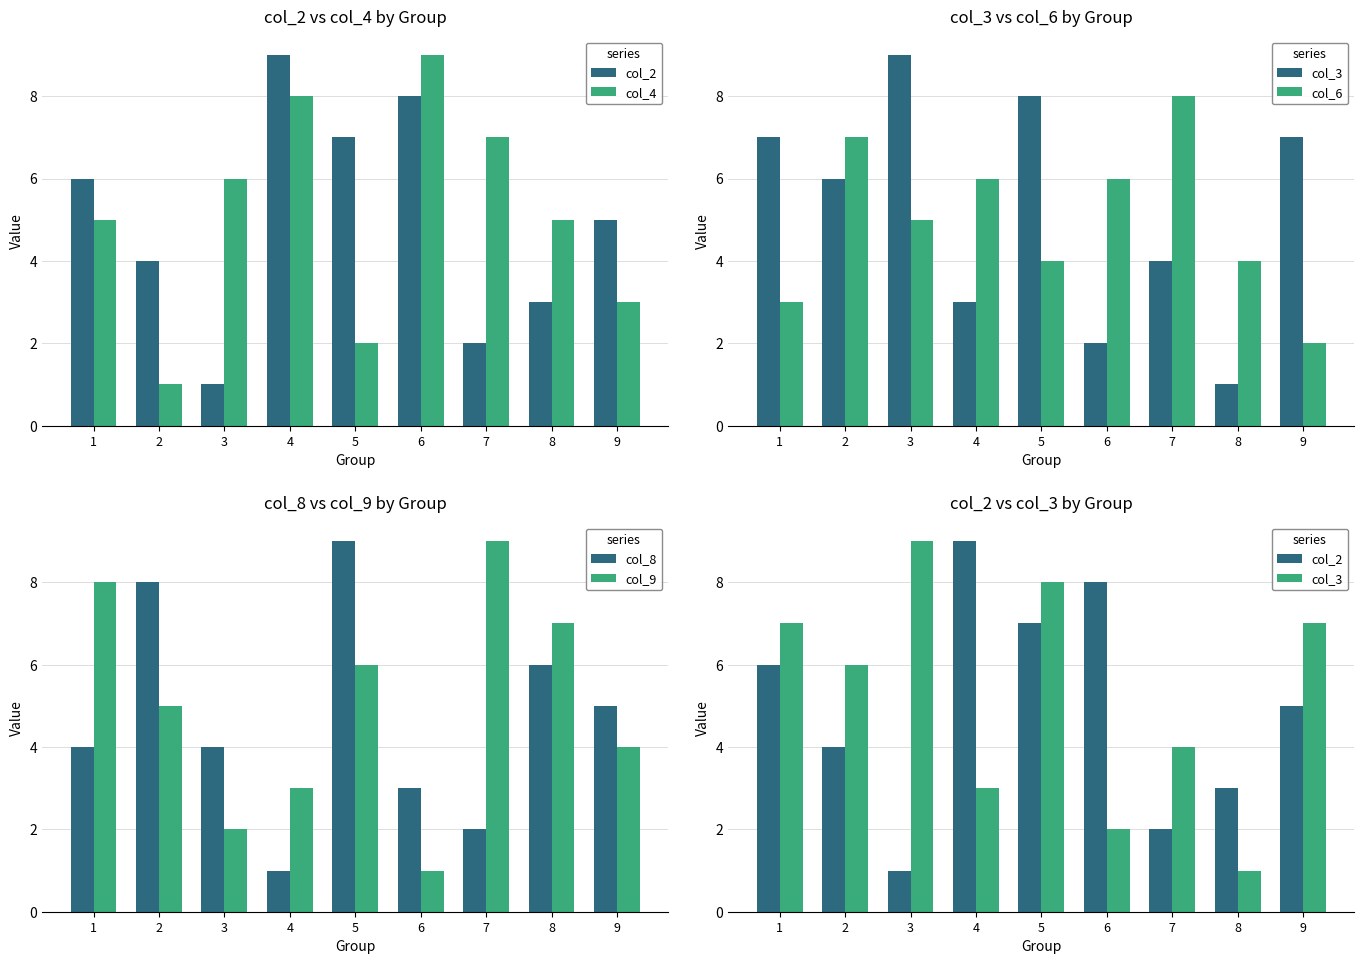

How many data points does each series have?

9